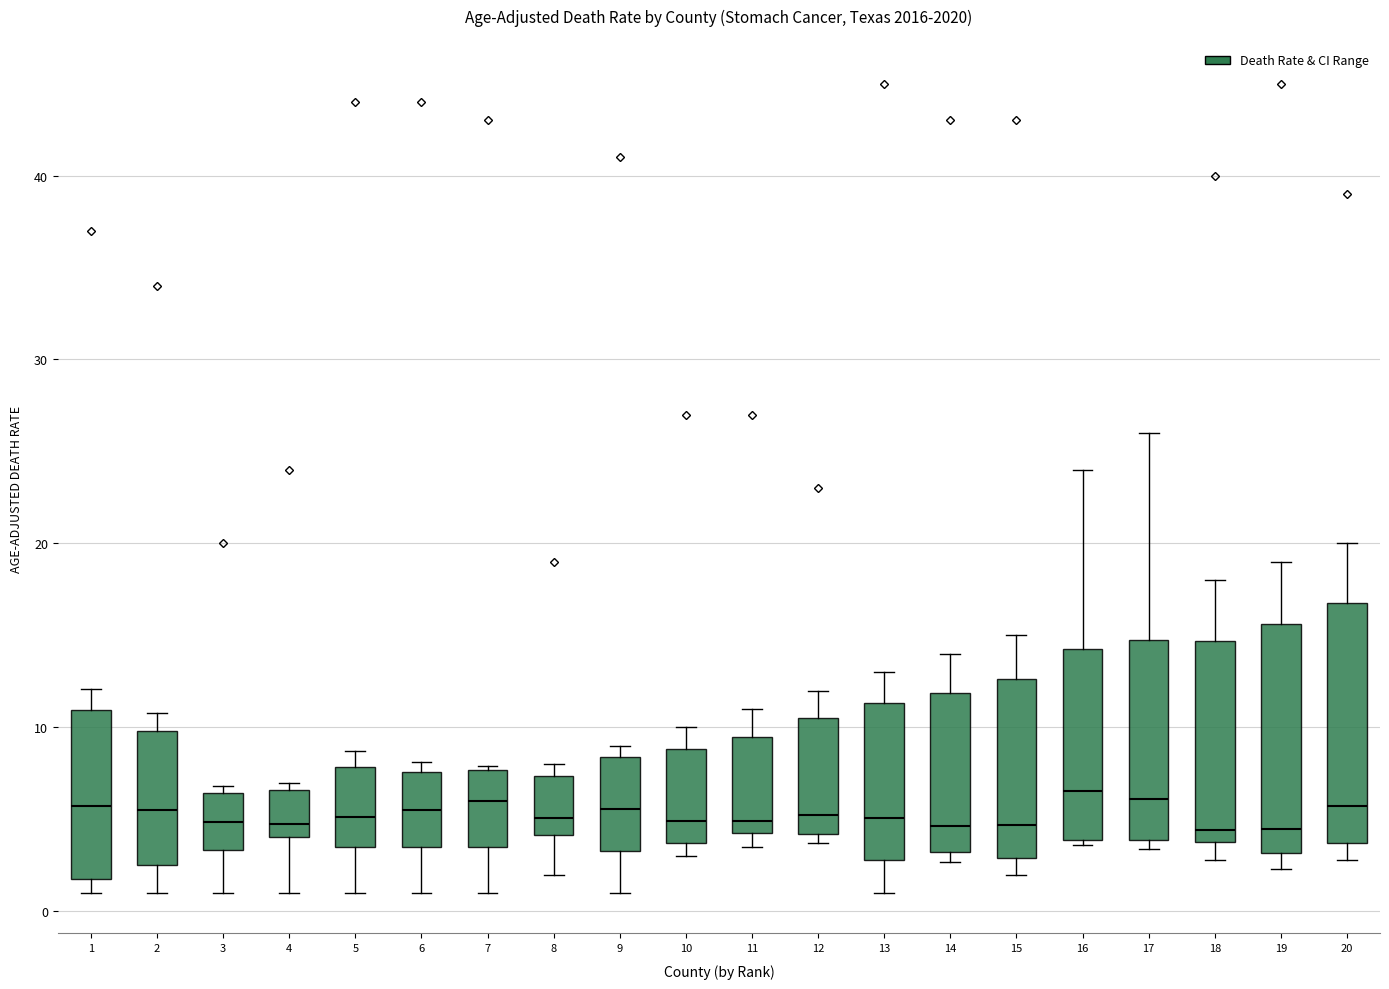

Reading left to right, read every box against the y-axis: the position of its median line, the range the box covers, and the ends of its whiskers. The values are not printed on the chart, so give them approximately, as read against the axis.

1: median 6, box 2 to 11, whiskers 1 to 12
2: median 6, box 3 to 10, whiskers 1 to 11
3: median 5, box 3 to 6, whiskers 1 to 7
4: median 5, box 4 to 7, whiskers 1 to 7 (just above the box's upper edge)
5: median 5, box 4 to 8, whiskers 1 to 9
6: median 6, box 4 to 8, whiskers 1 to 8 (just above the box's upper edge)
7: median 6, box 4 to 8, whiskers 1 to 8
8: median 5, box 4 to 7, whiskers 2 to 8
9: median 6, box 3 to 8, whiskers 1 to 9
10: median 5, box 4 to 9, whiskers 3 to 10
11: median 5, box 4 to 10, whiskers 4 (just below the box's lower edge) to 11
12: median 5, box 4 to 11, whiskers 4 (just below the box's lower edge) to 12
13: median 5, box 3 to 11, whiskers 1 to 13
14: median 5, box 3 to 12, whiskers 3 (just below the box's lower edge) to 14
15: median 5, box 3 to 13, whiskers 2 to 15
16: median 7, box 4 to 14, whiskers 4 to 24
17: median 6, box 4 to 15, whiskers 3 to 26
18: median 4 (just above the box's lower edge), box 4 to 15, whiskers 3 to 18
19: median 5, box 3 to 16, whiskers 2 to 19
20: median 6, box 4 to 17, whiskers 3 to 20